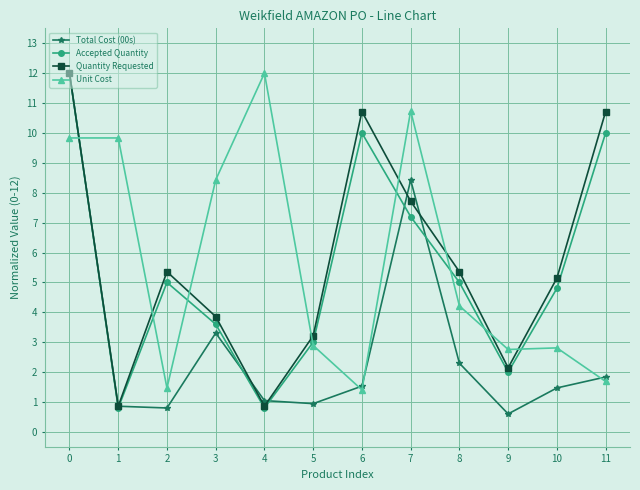

Reading left to right, extract all data points from this chart.

Total Cost (00s): 12.0	0.9	0.8	3.3	1.0	0.9	1.5	8.4	2.3	0.6	1.5	1.8
Accepted Quantity: 12.0	0.8	5.0	3.6	0.8	3.0	10.0	7.2	5.0	2.0	4.8	10.0
Quantity Requested: 12.0	0.9	5.4	3.9	0.9	3.2	10.7	7.7	5.4	2.1	5.1	10.7
Unit Cost: 9.8	9.8	1.5	8.4	12.0	2.9	1.4	10.7	4.2	2.8	2.8	1.7